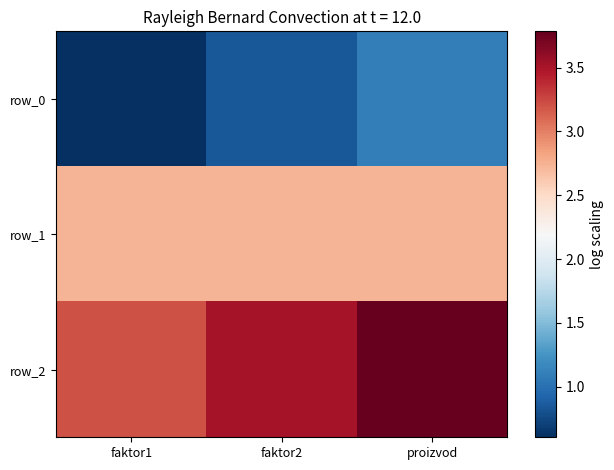

List the labels in order of row_0 value, largest first.

proizvod, faktor2, faktor1